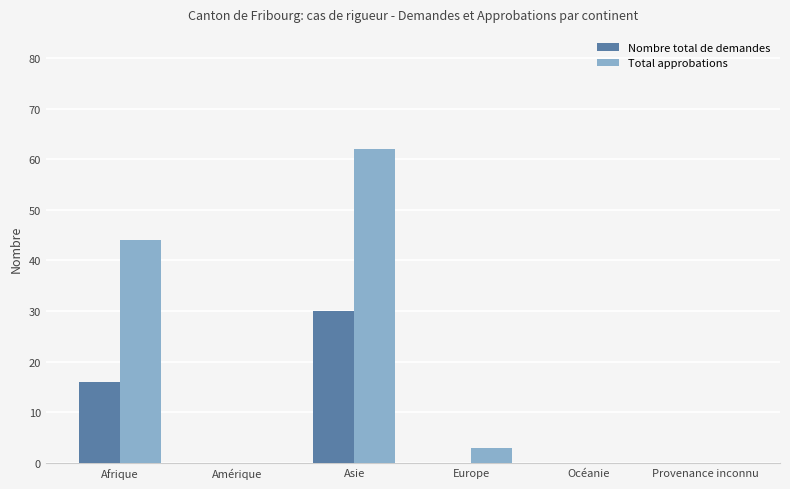

The value of Nombre total de demandes at Europe is 18. True or false?

False